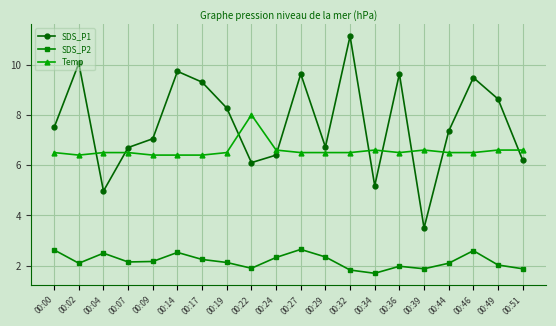

At which category is the sum across all series the highest?

00:32